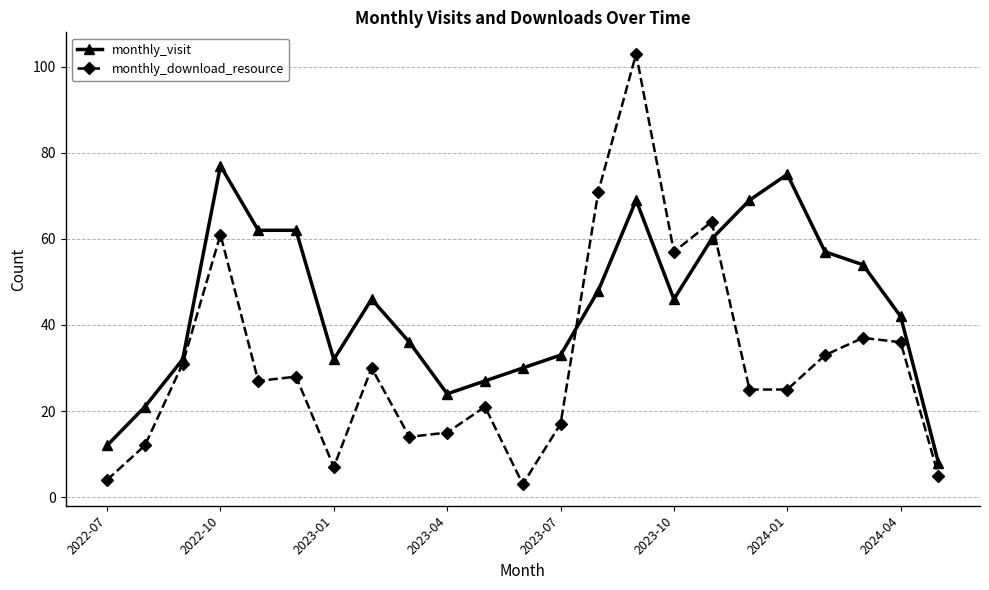

List the series in order of their overall mean, highest first.

monthly_visit, monthly_download_resource